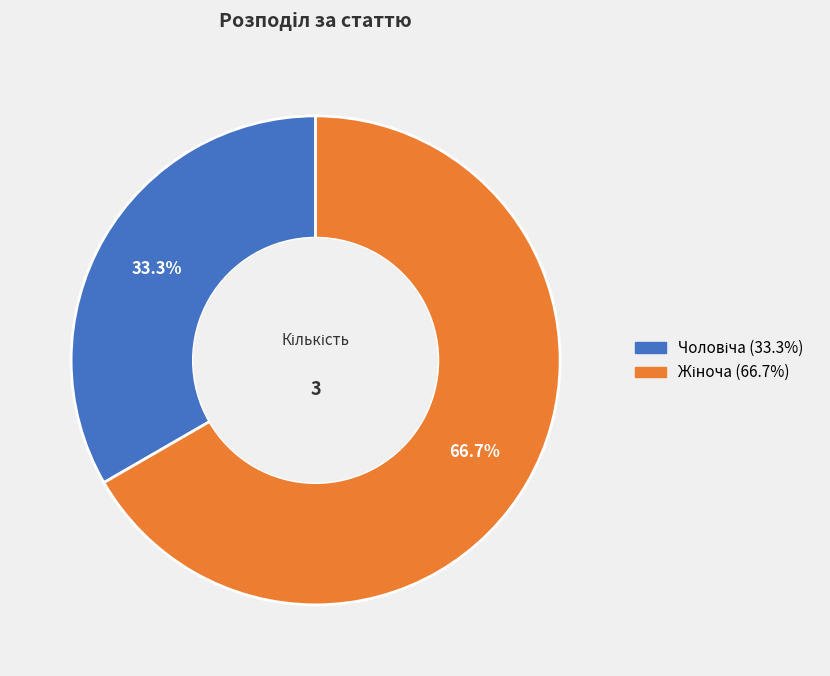

Is there a majority slice in this chart?

Yes